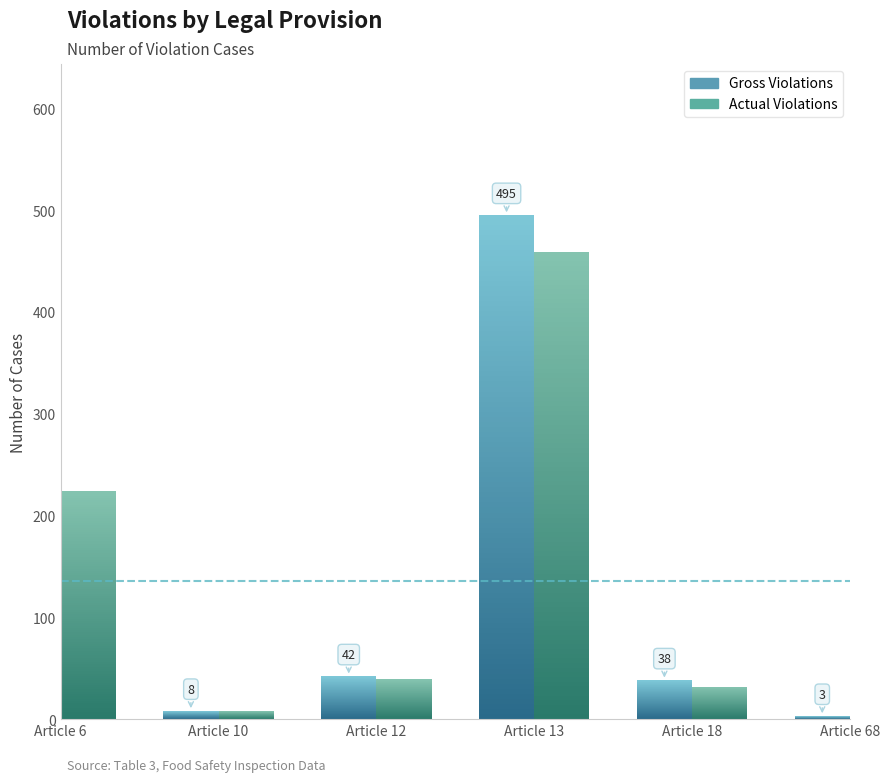

What is the sum of all Gross Violations values?

812